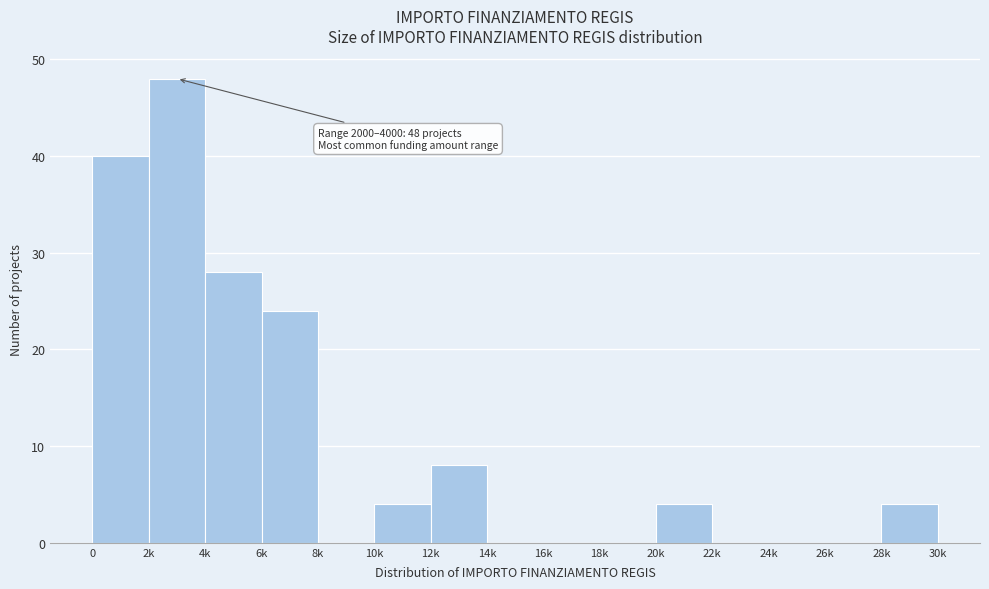

Reading left to right, what are all the values shown in this chart?

0=40	2k=48	4k=28	6k=24	8k=0	10k=4	12k=8	14k=0	16k=0	18k=0	20k=4	22k=0	24k=0	26k=0	28k=4